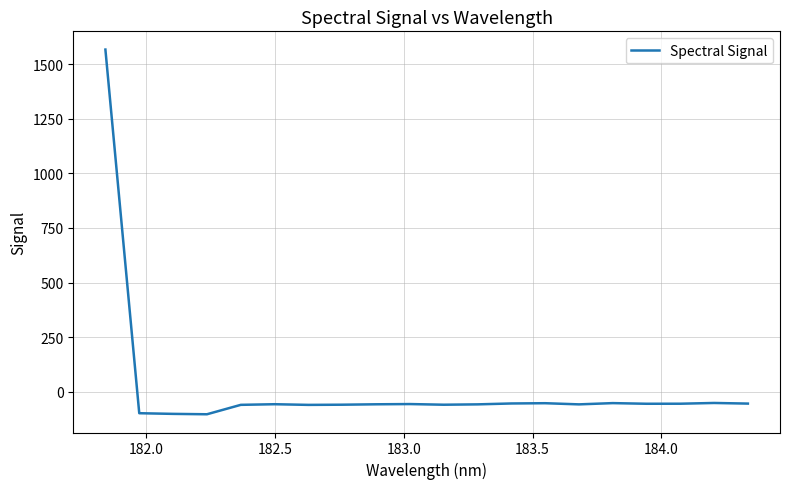

What is the maximum value shown in the chart?

1566.5